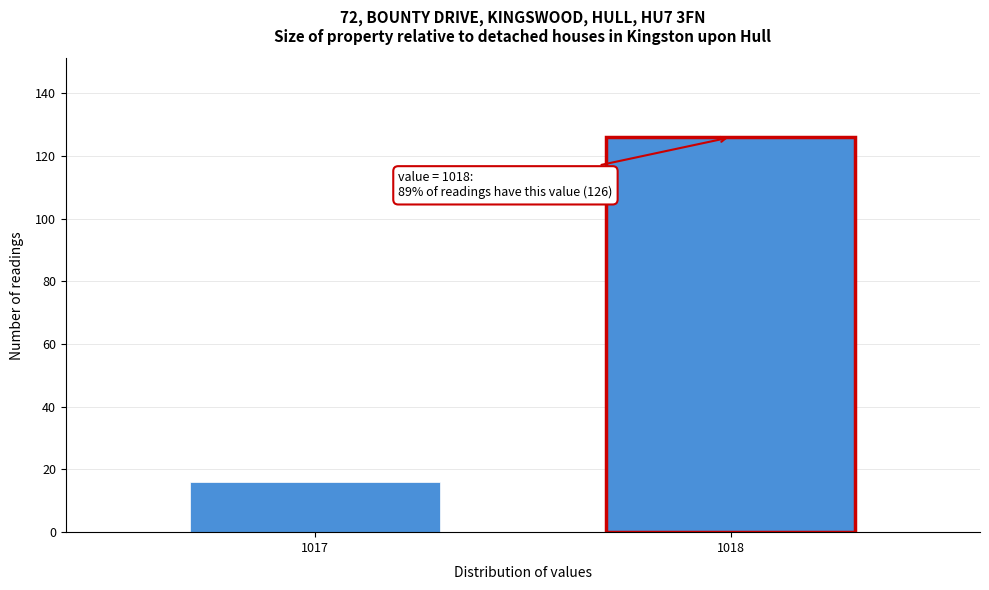

Reading left to right, what are all the values shown in this chart?

1017=16	1018=126